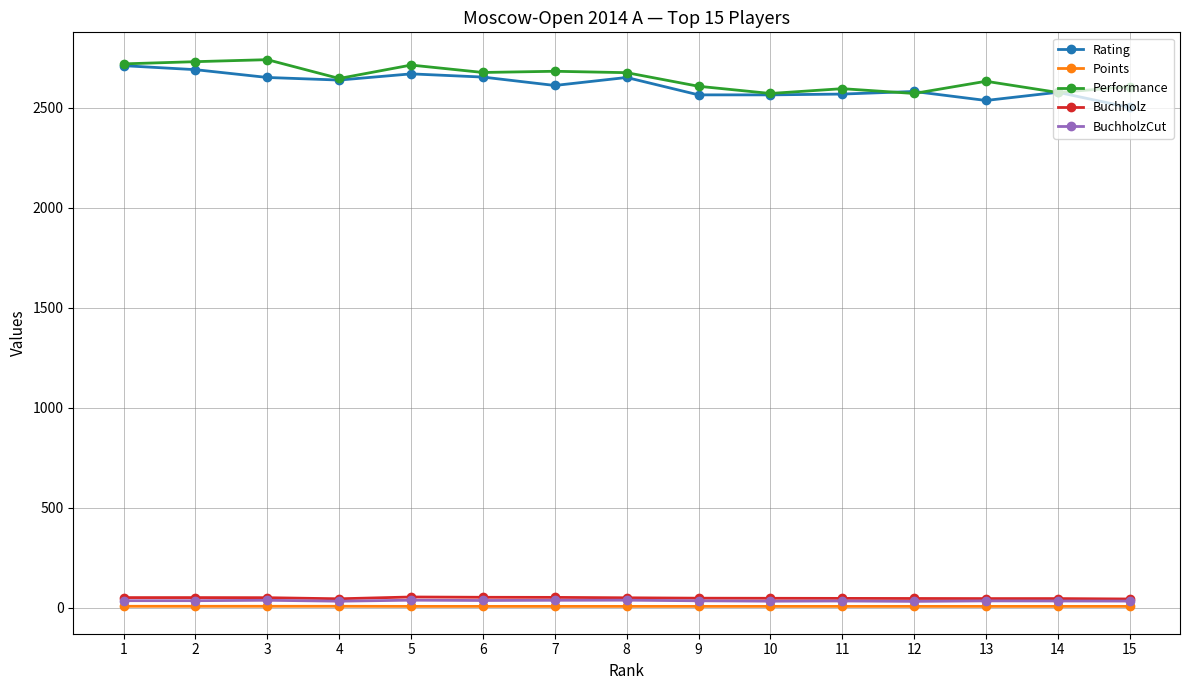

What is the minimum value for Performance?

2571.0